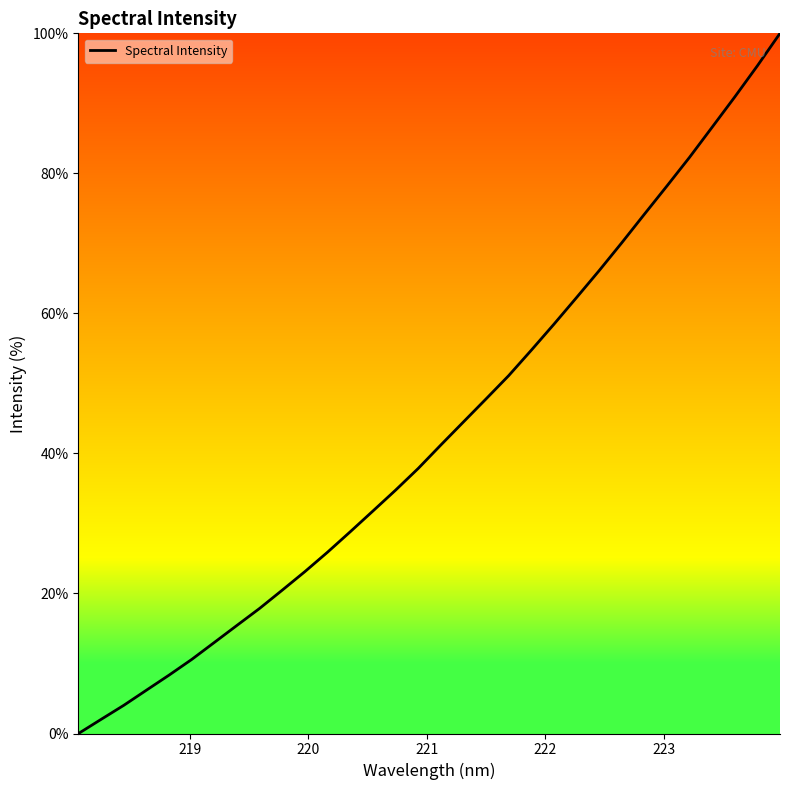

How many lines are shown in the chart?

1